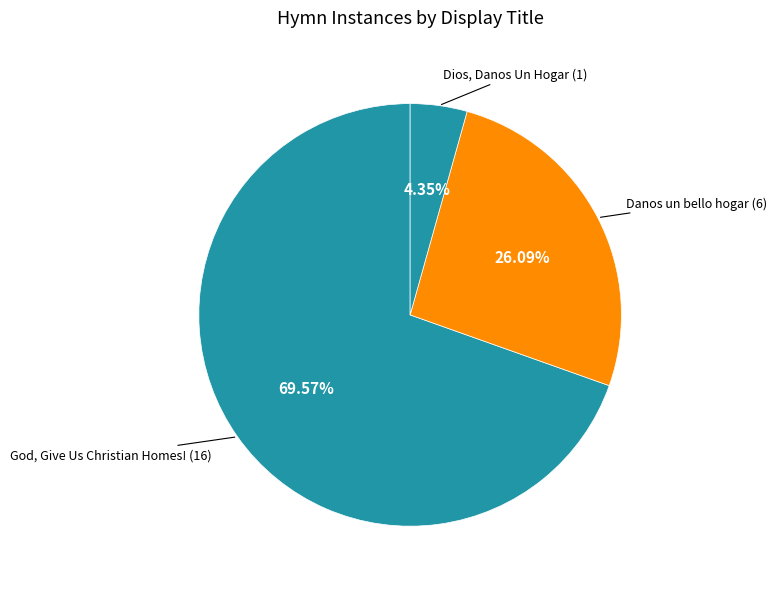

Count the number of slices in the pie.

3